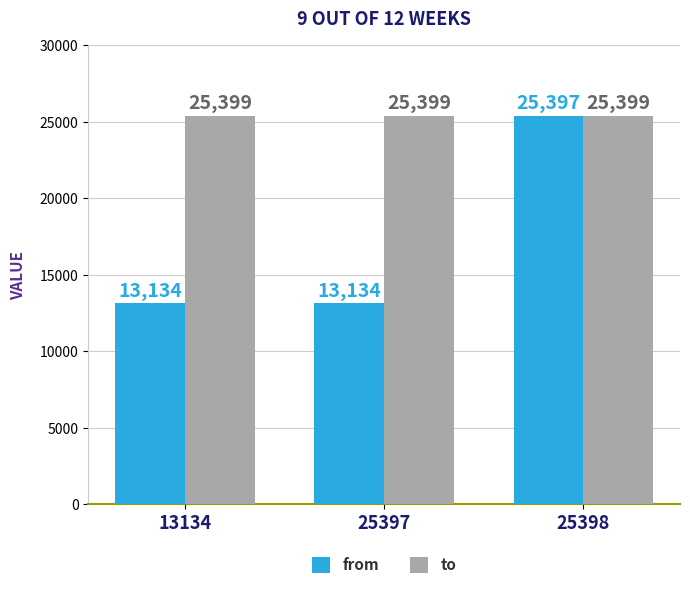

What is the average value of the to series?

25399